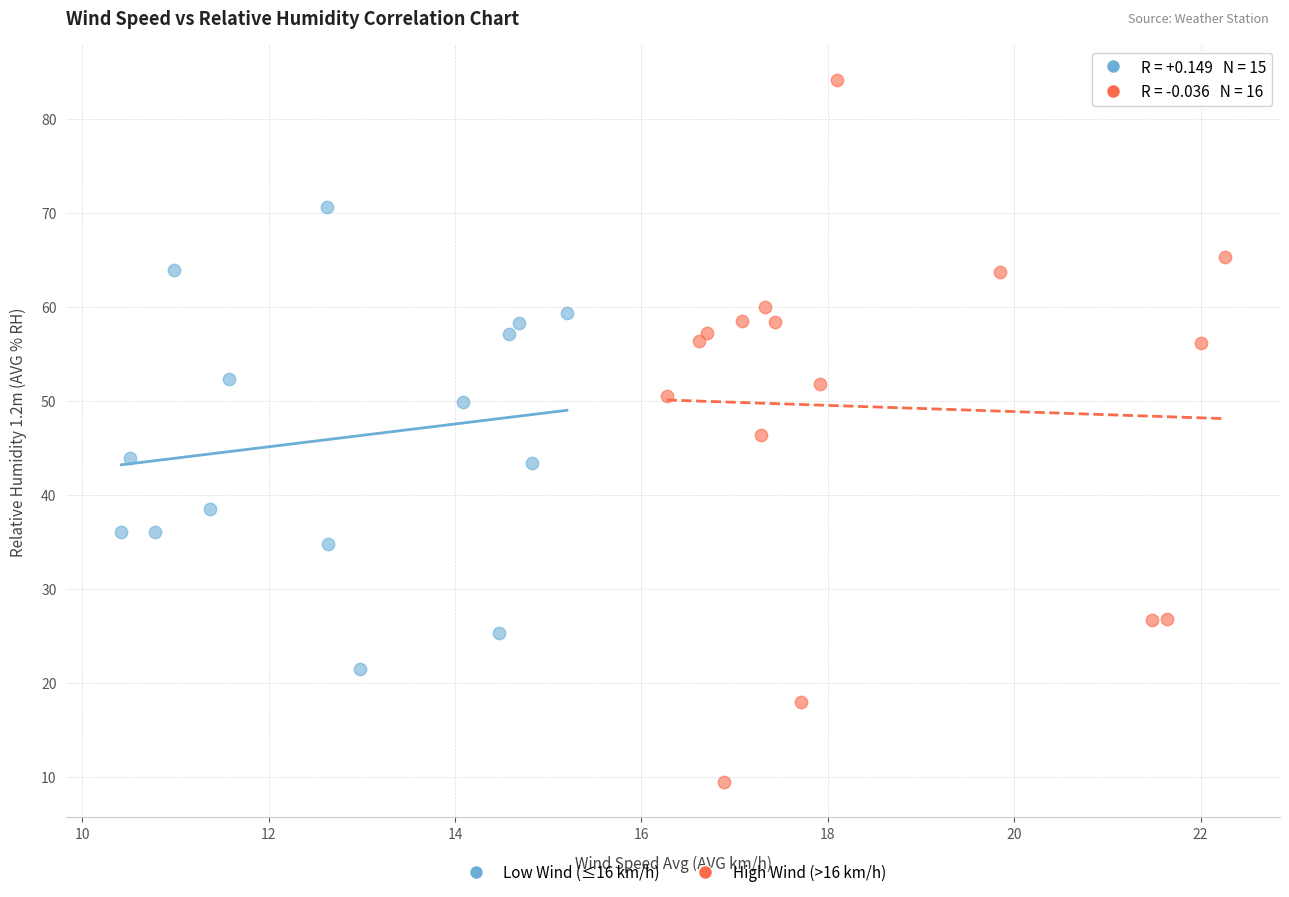

What are all the series names shown in the legend?

Low Wind (≤16 km/h), High Wind (>16 km/h)